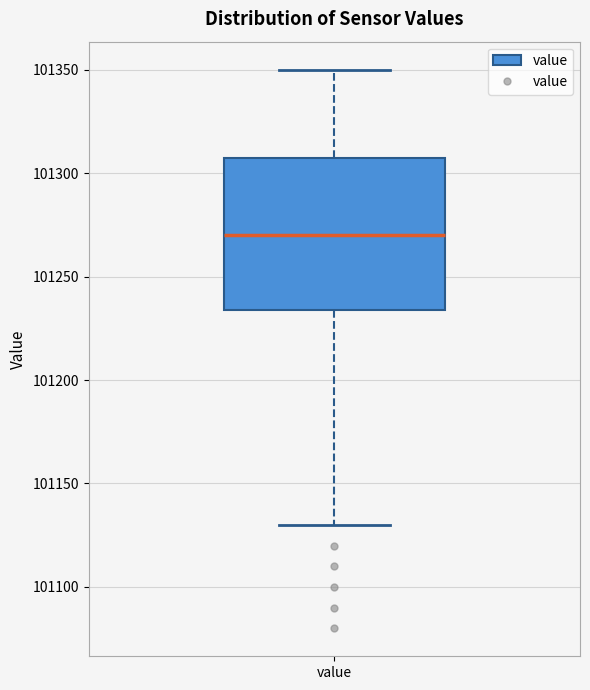

Transcribe this box plot: give where the median line is, the range the box spans, and where the two whiskers end, as read against the y-axis. The values are not printed on the chart, so give them approximately, as read against the axis.

median 101270, box 101235 to 101305, whiskers 101130 to 101350